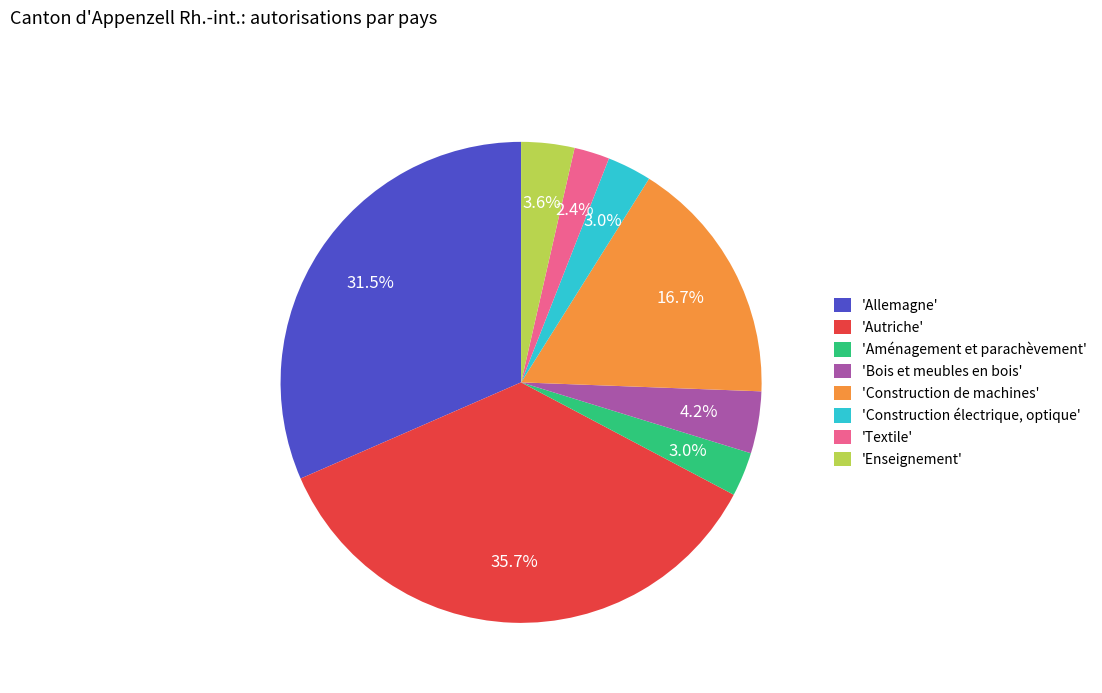

Which slice is the largest?

'Autriche'